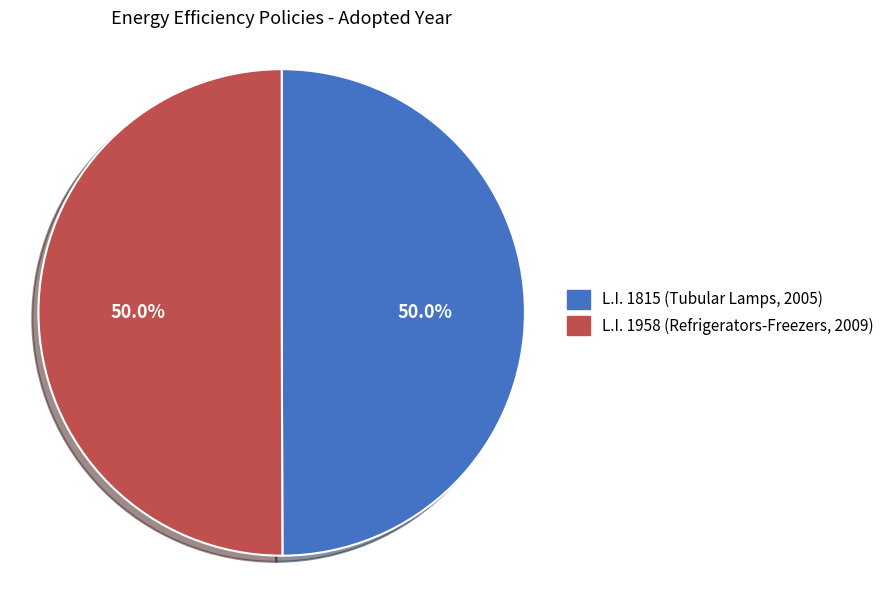

What is the ratio of the value at L.I. 1958 (Refrigerators-Freezers, 2009) to the value at L.I. 1815 (Tubular Lamps, 2005)?

1.0